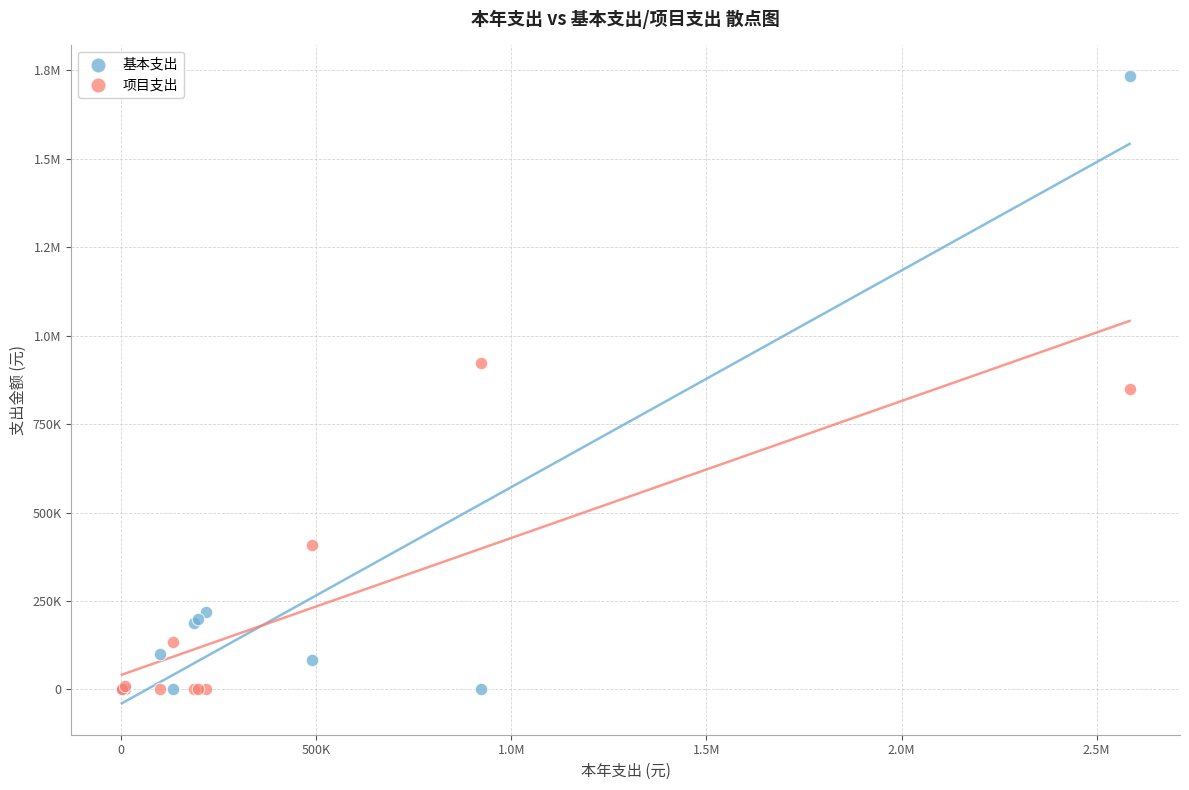

What are all the series names shown in the legend?

基本支出, 项目支出